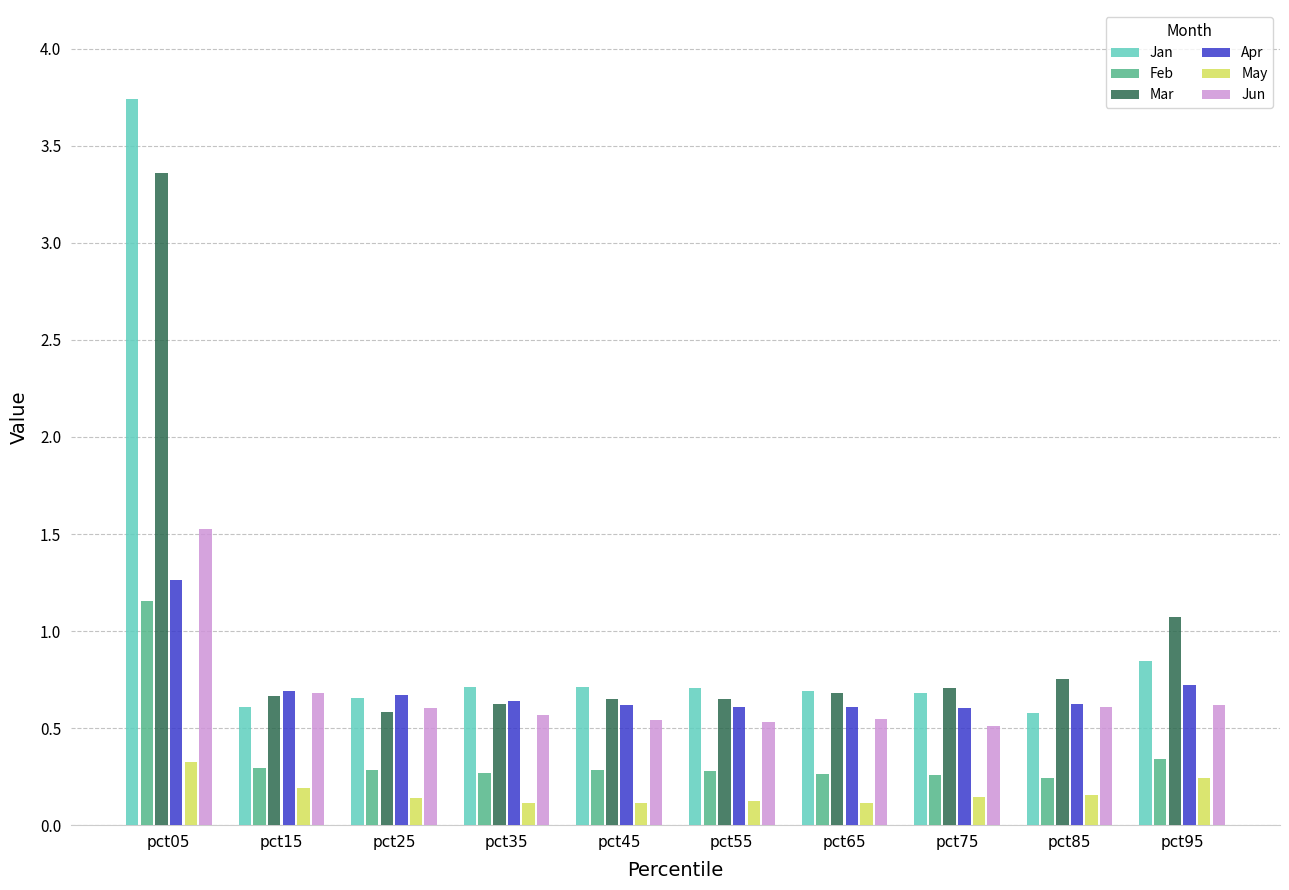

What is the spread (max minus min) of values at pct05?

3.4